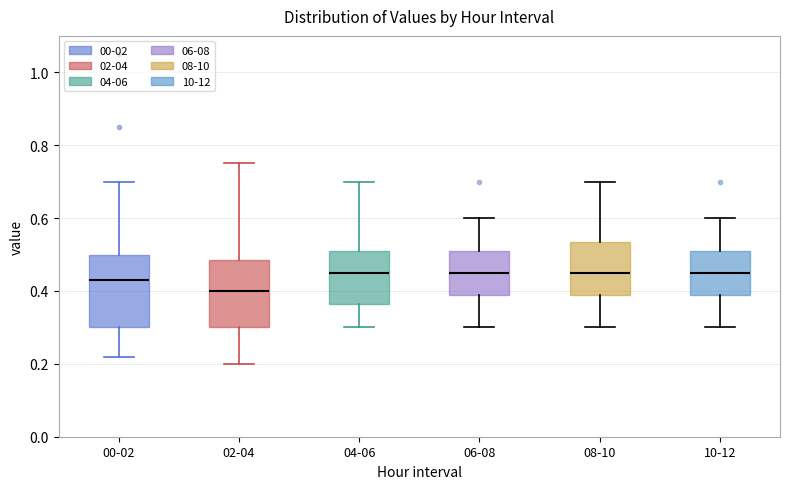

Where does the median line of the box for 10-12 sit on the y-axis? The values are not printed on the chart, so give them approximately, as read against the axis.

0.46